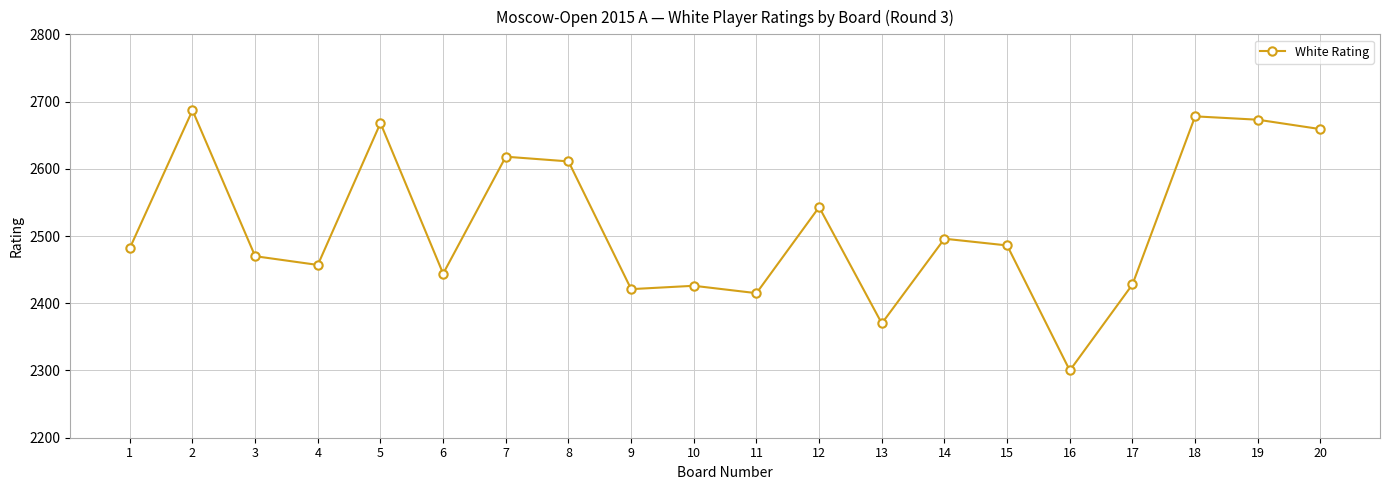

What is the minimum value shown in the chart?

2300